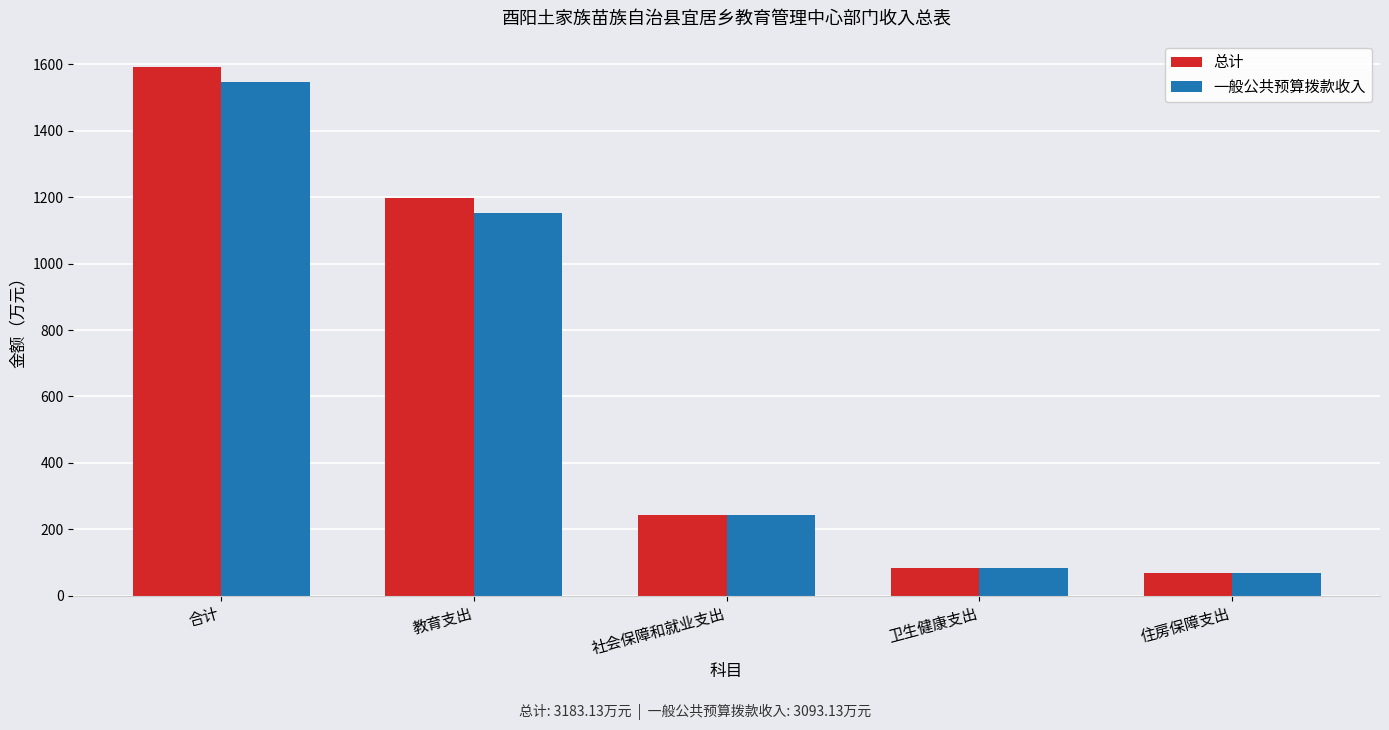

Which category has the lowest value in the 一般公共预算拨款收入 series?

住房保障支出